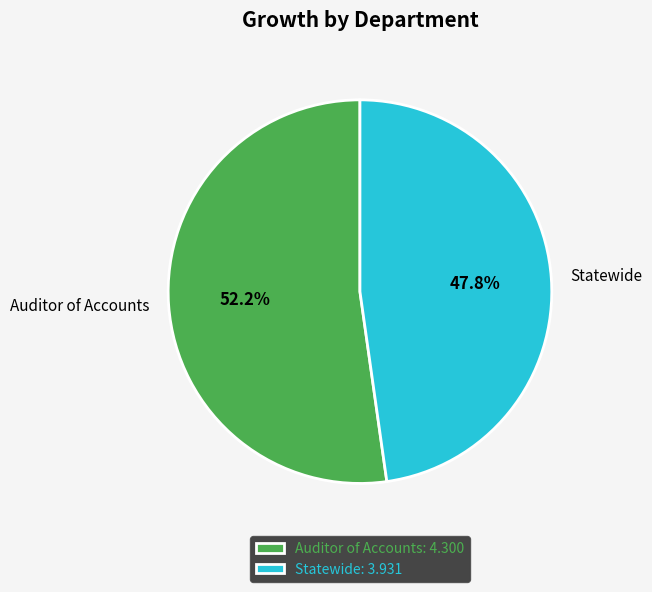

To the nearest percent, what is the average slice percentage?

50%